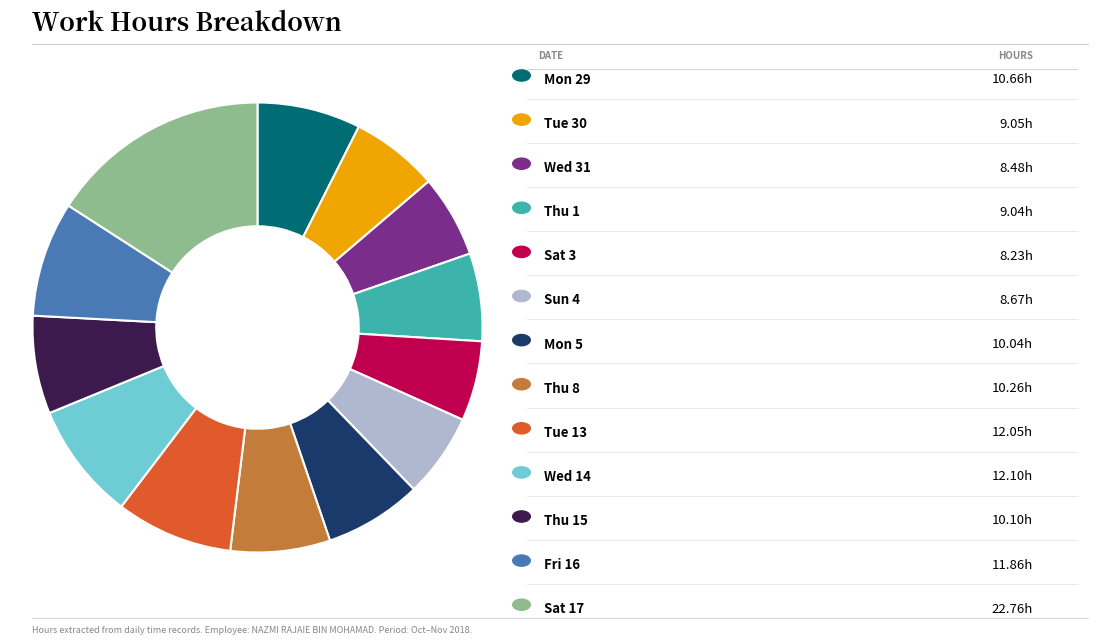

Is there any slice that represents more than half of the pie?

No